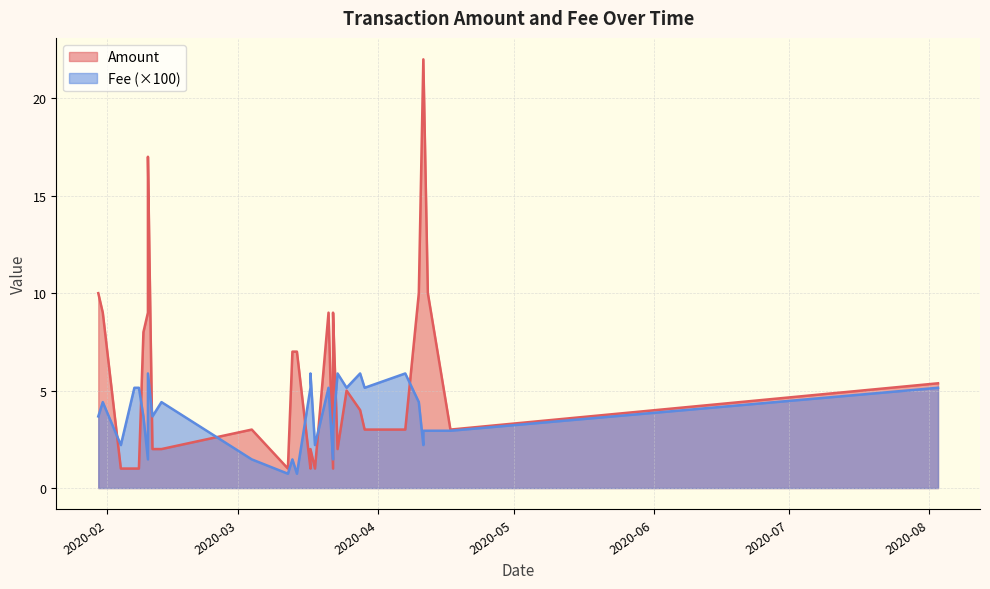

At how many categories does at least one series exceed 8?

10